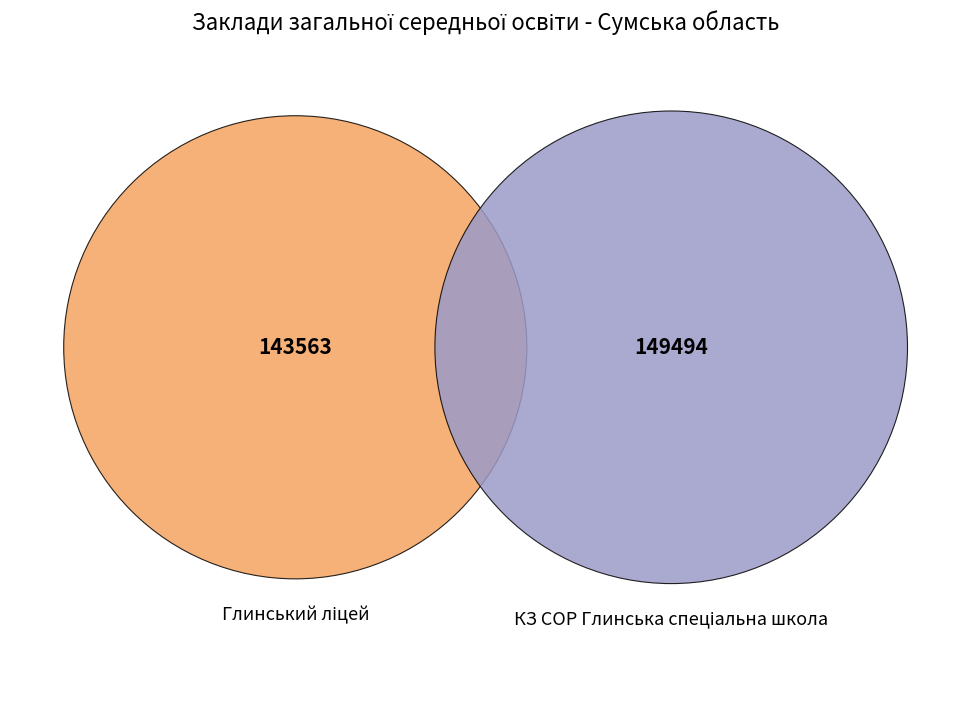

To the nearest percent, what is the difference between the Глинський ліцей and КЗ СОР Глинська спеціальна школа slice percentages?

2%